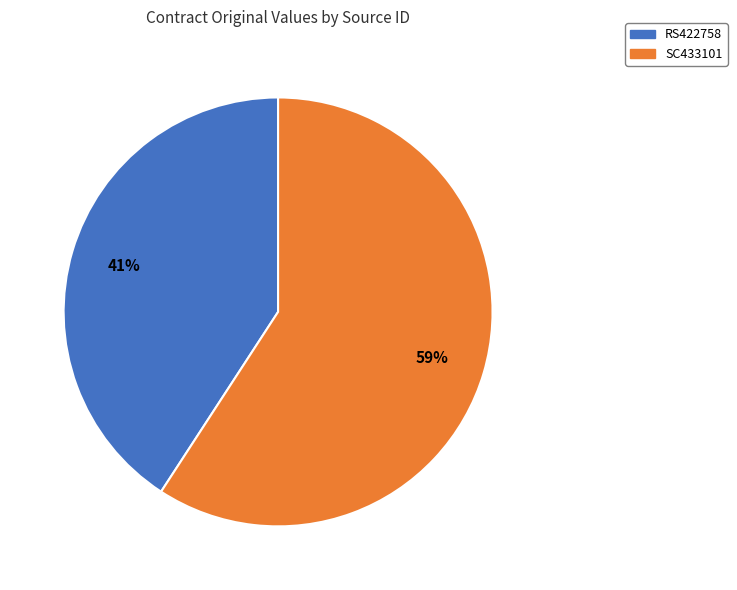

To the nearest percent, what is the difference between the RS422758 and SC433101 slice percentages?

18%